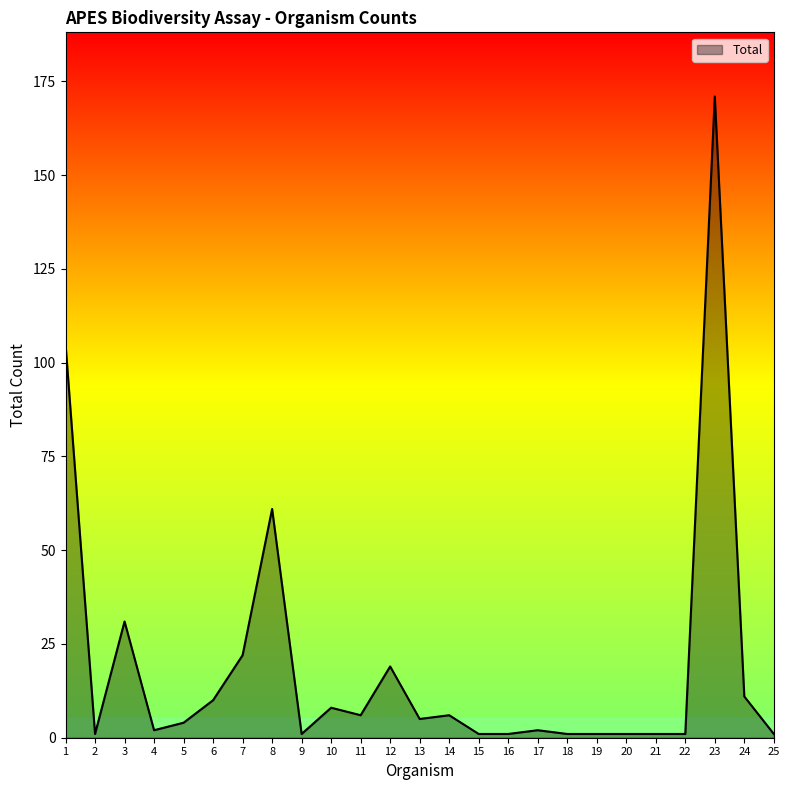

What is the maximum value shown in the chart?

171